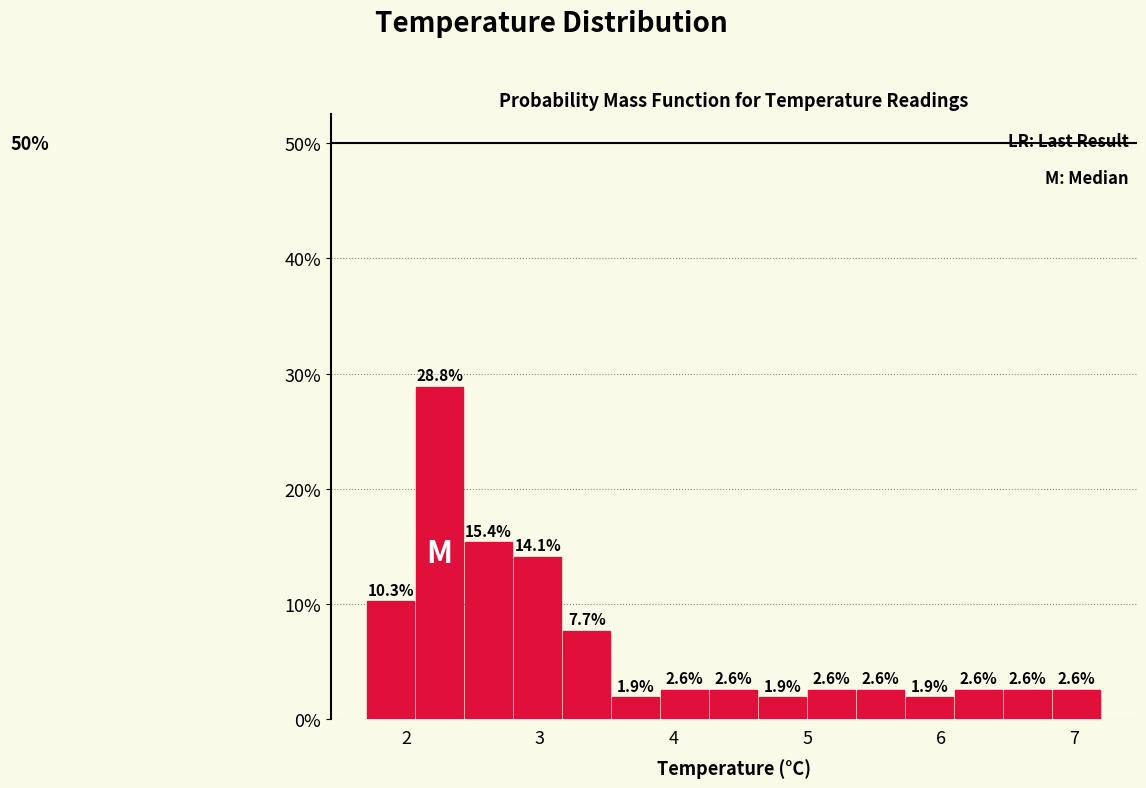

Around what value on the x-axis is the tallest bar? Give the approximate position of its centre, as read against the axis.

2.3